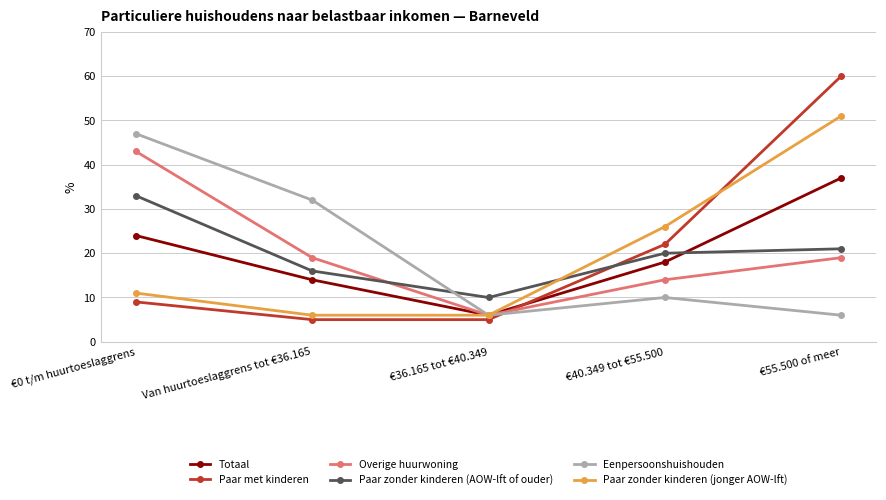

What is the maximum value for Paar zonder kinderen (AOW-lft of ouder)?

33